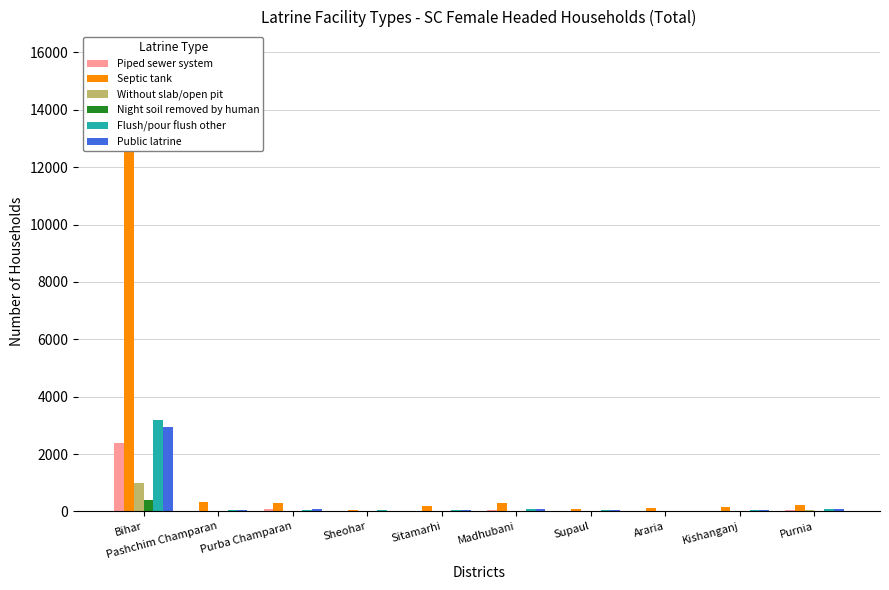

Is it true that Night soil removed by human equals 21 at Purnia?

False